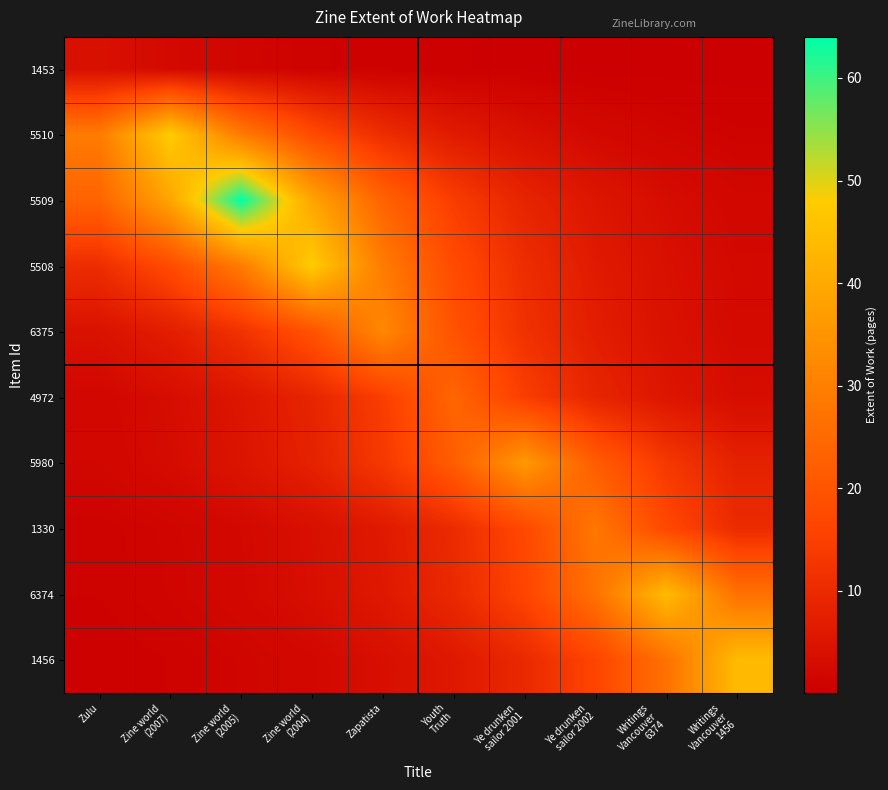

What is the spread (max minus min) of values at Zapatista?

31.5